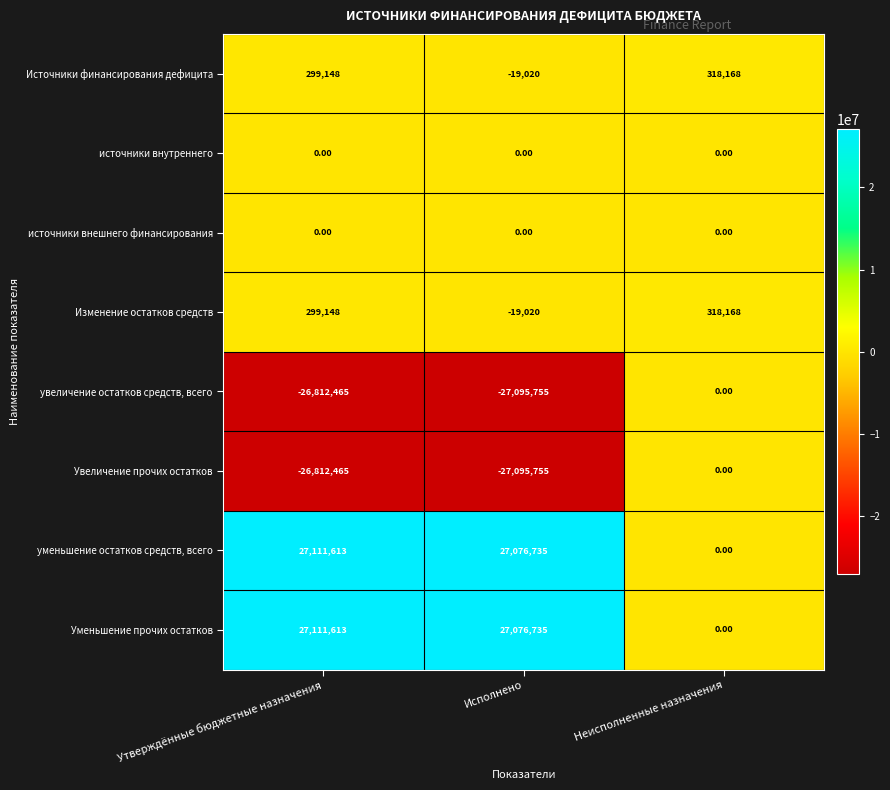

What is the total value across all series at Исполнено?

-76080